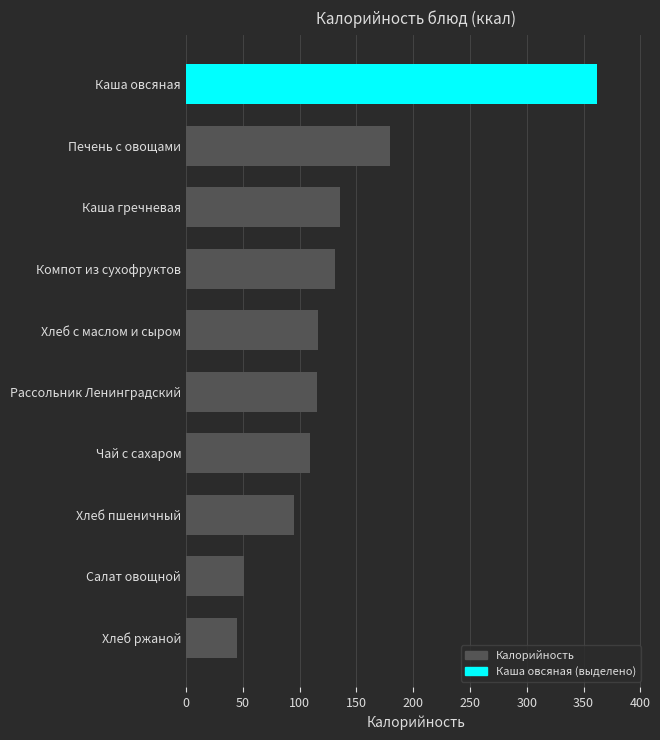

The value at Каша гречневая is 87. True or false?

False